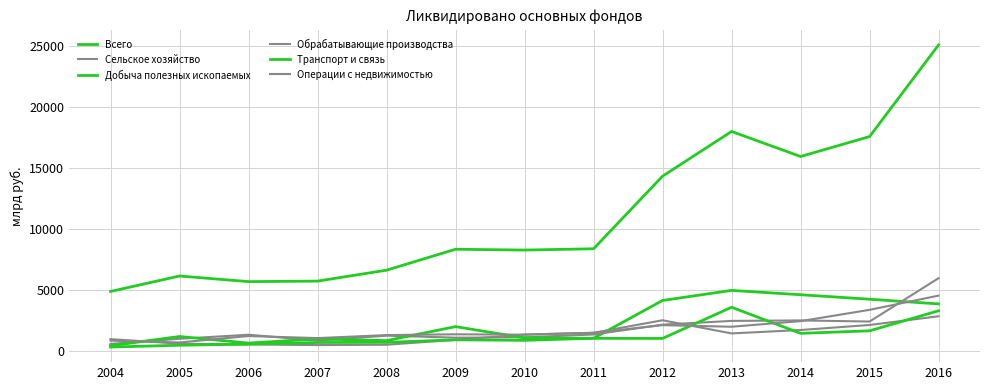

How many series are shown in this chart?

6